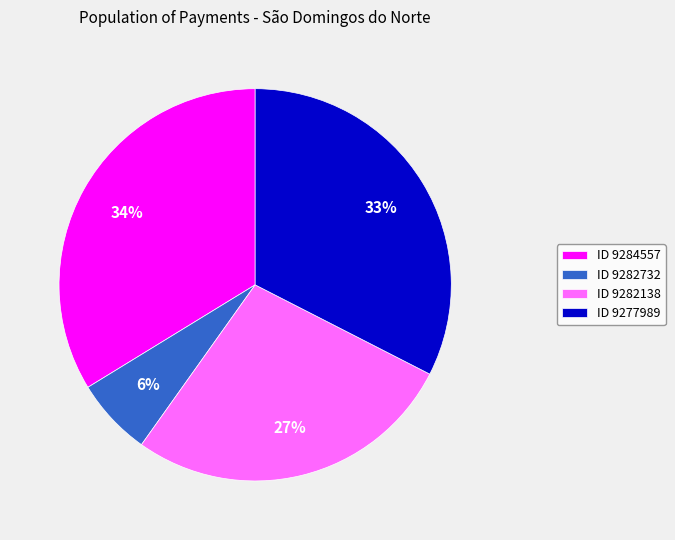

Does any single category account for the majority?

No